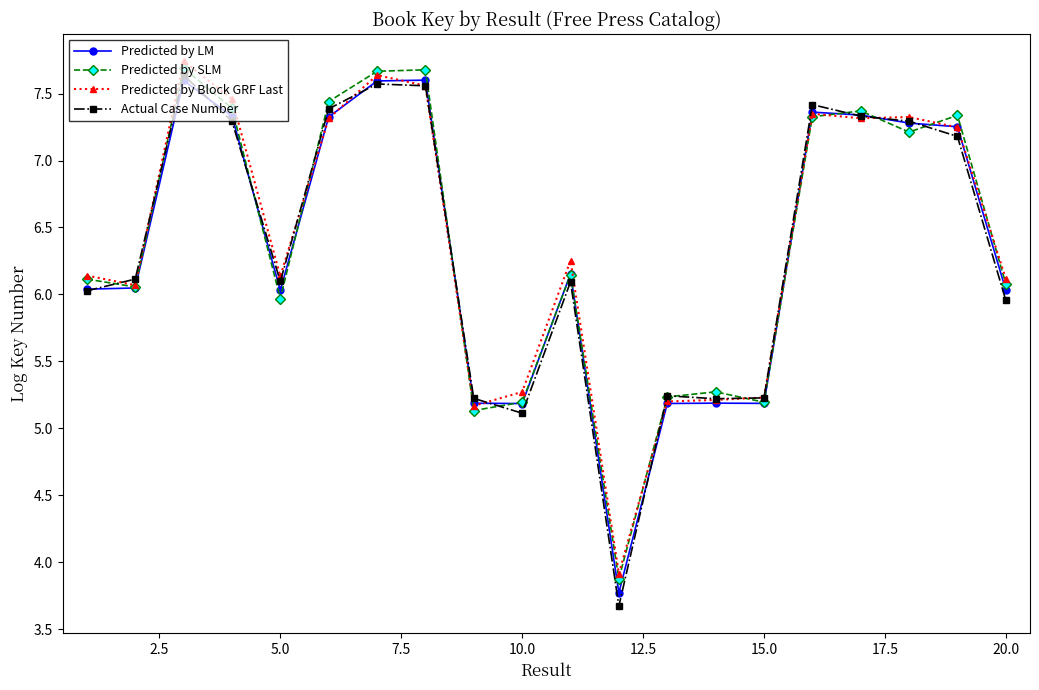

Which series has the widest spread of values?

Actual Case Number